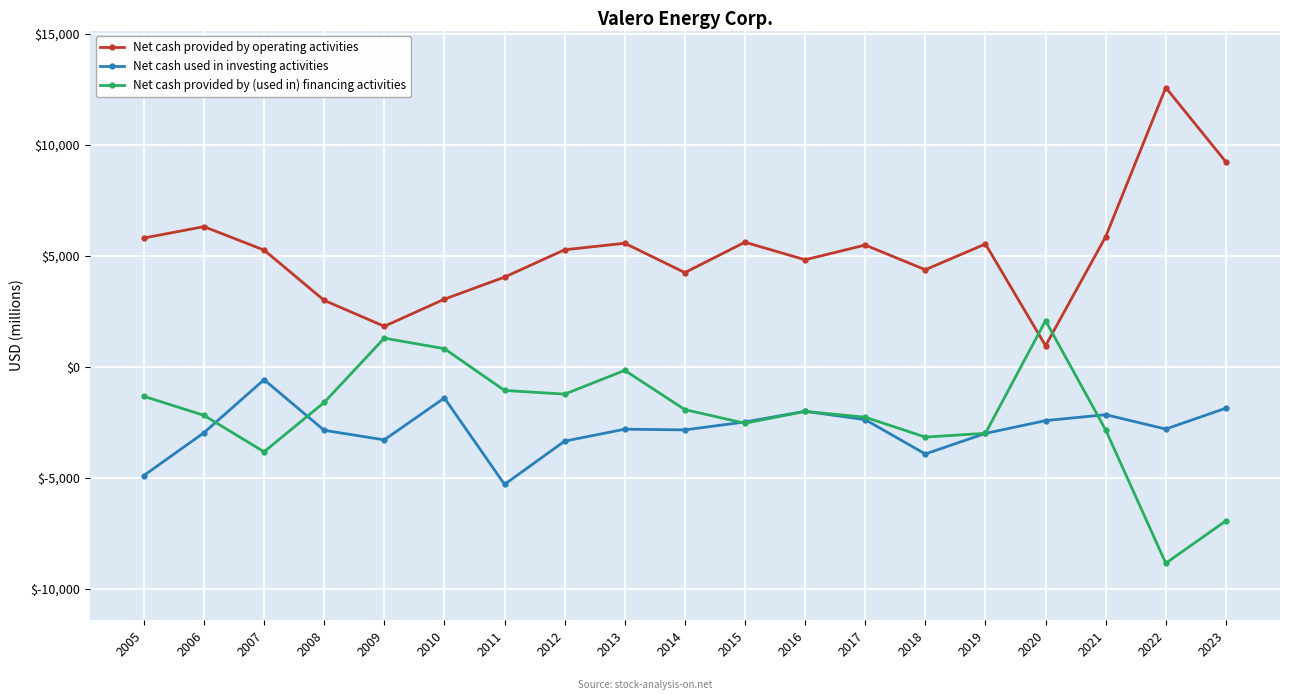

What are all the series names shown in the legend?

Net cash provided by operating activities, Net cash used in investing activities, Net cash provided by (used in) financing activities